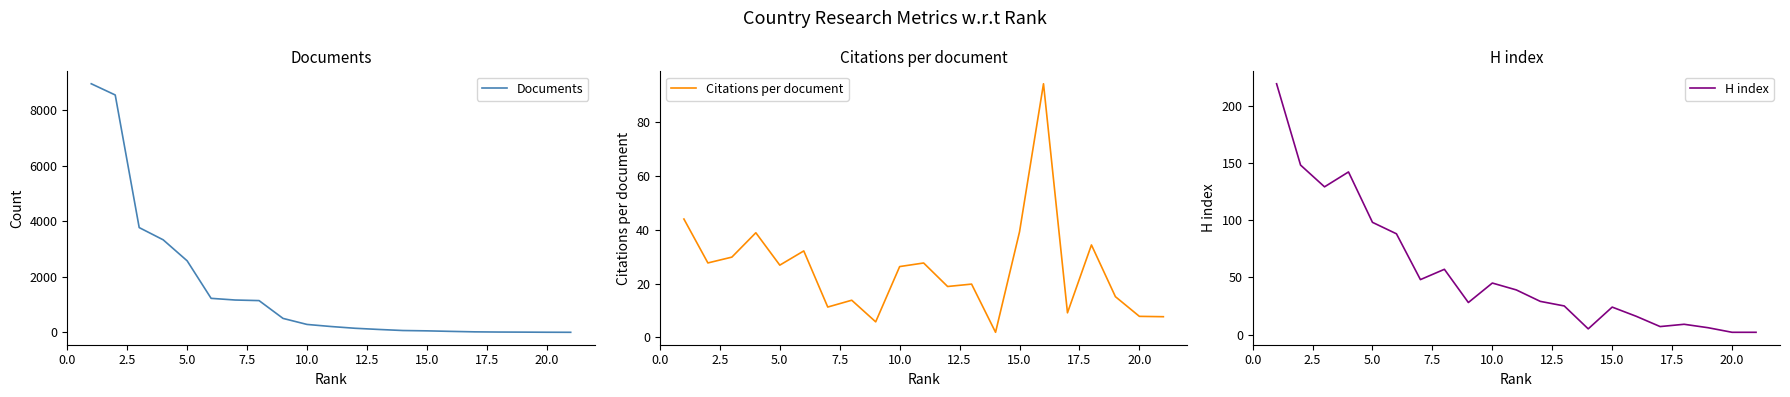

The Citations per document series shows 26.3 at 10.0. True or false?

True